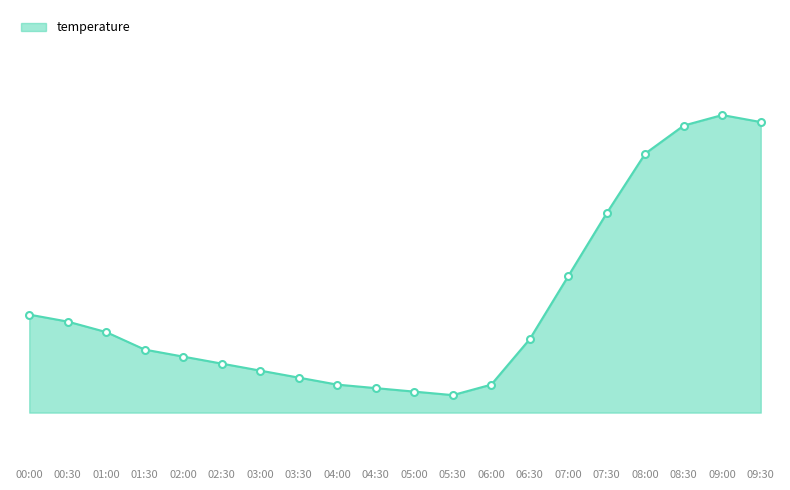

Is this an area chart (filled region under the line)?

Yes